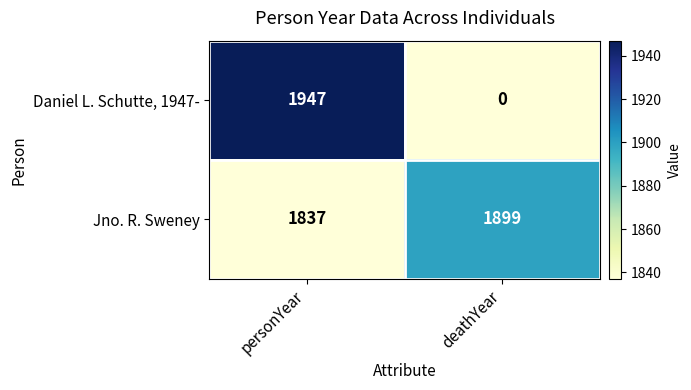

At personYear, list the series in order from largest to smallest.

Daniel L. Schutte, 1947-, Jno. R. Sweney